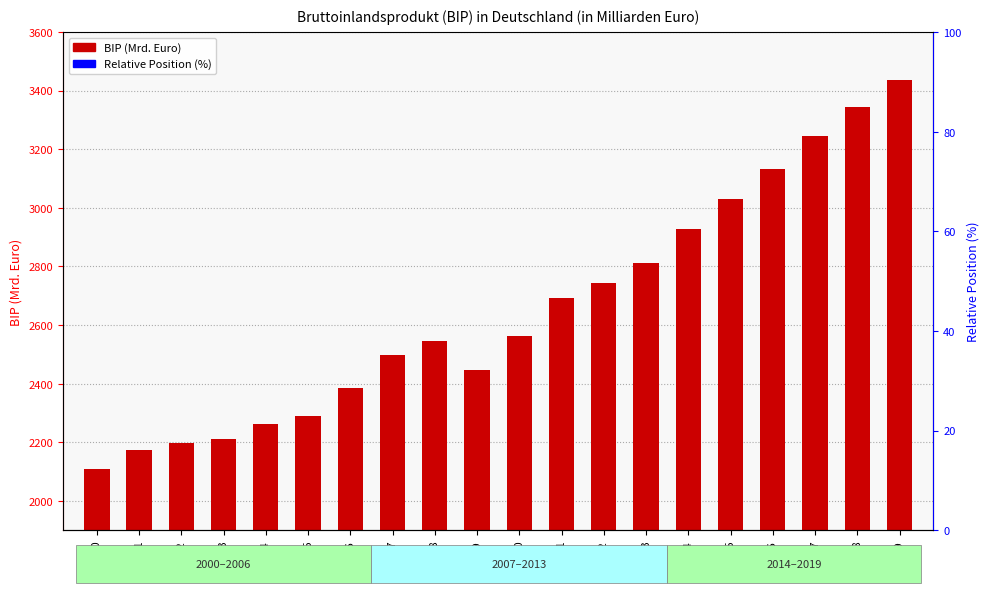

What is the value of the 6th bar from the left?

2288.3